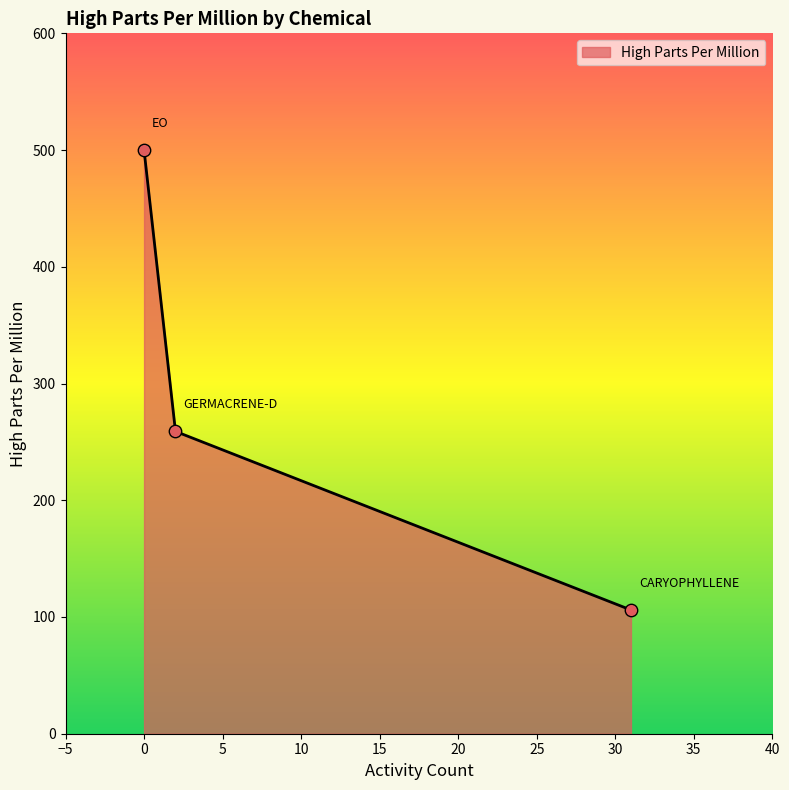

What is the minimum value shown in the chart?

106